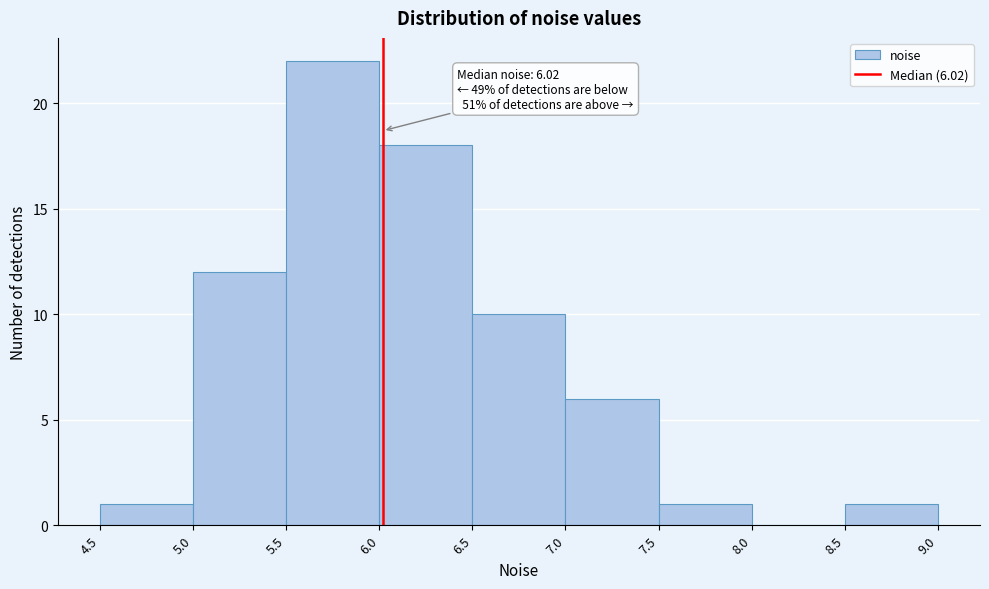

Over which range of the x-axis is the bar tallest?

5.5 to 6.0